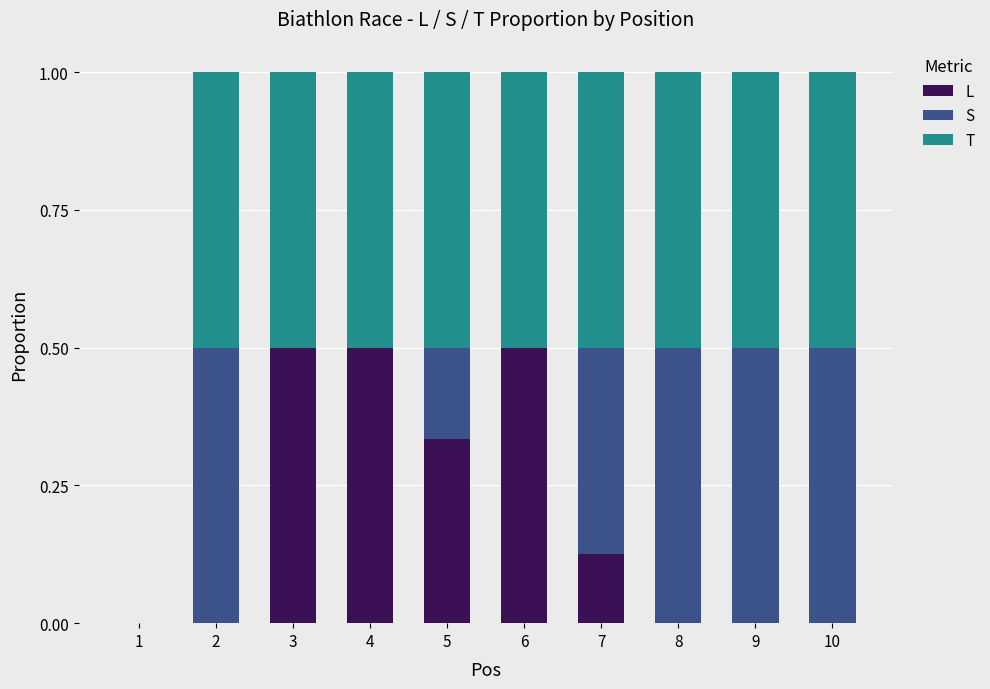

What is the total value across all series at 10?

1.0